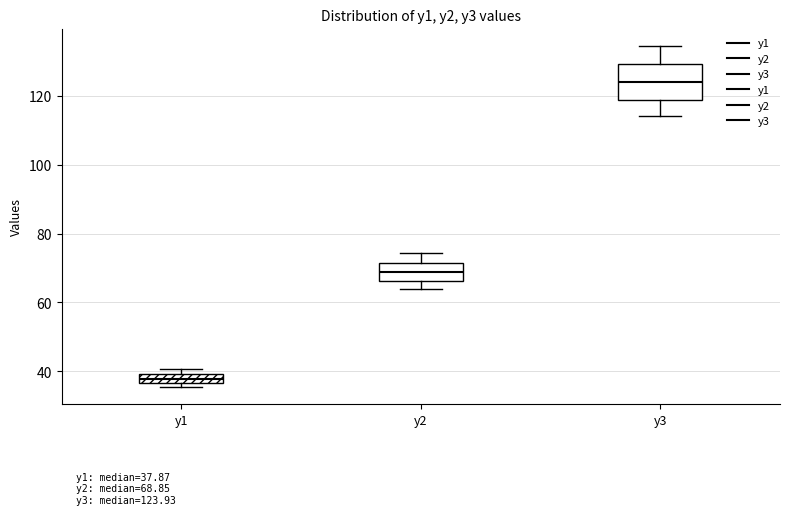

Which box is the tallest, from its lower edge to its upper edge?

y3